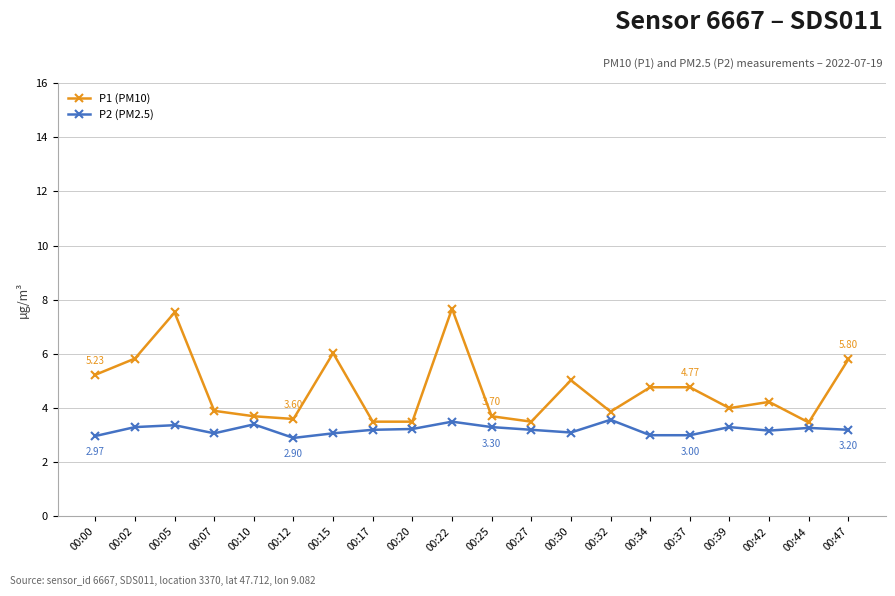

True or false: P2 (PM2.5) has more than 2 points higher than both neighbors.

True